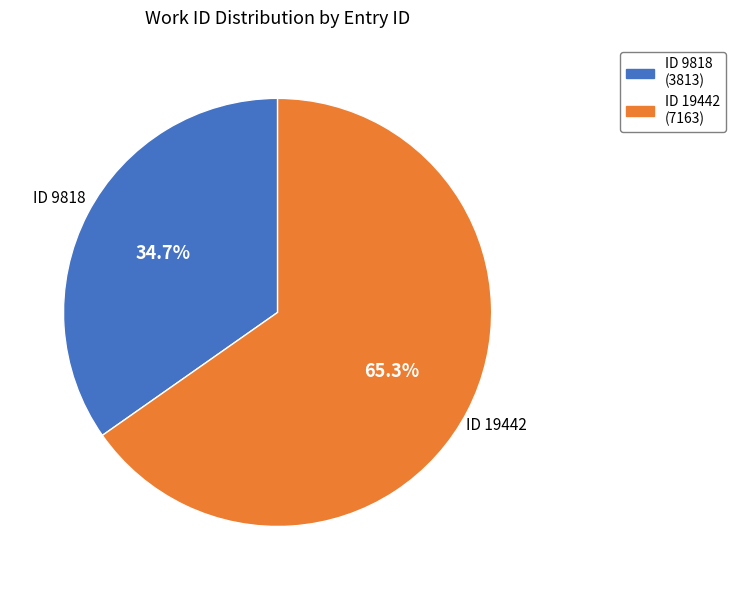

Is there any slice that represents more than half of the pie?

Yes